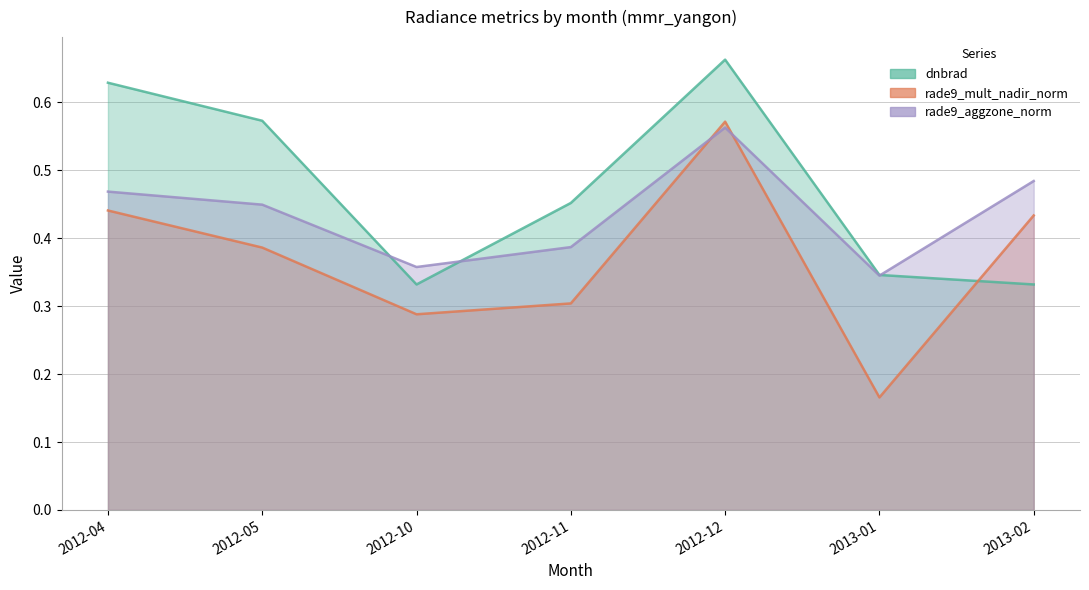

Which series has the widest spread of values?

rade9_mult_nadir_norm